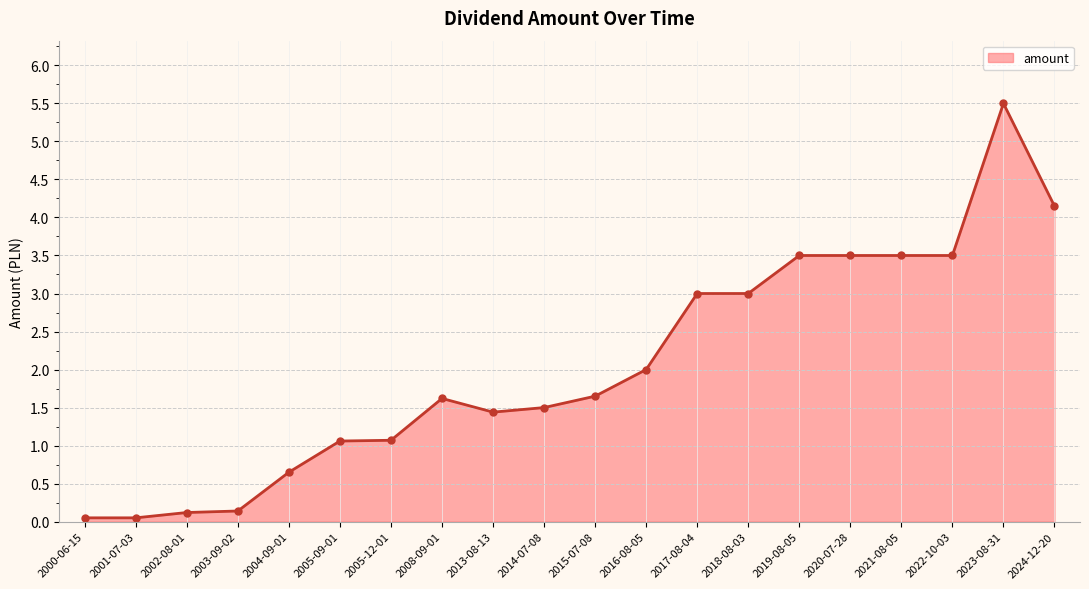

What is the sum of all values?

41.0